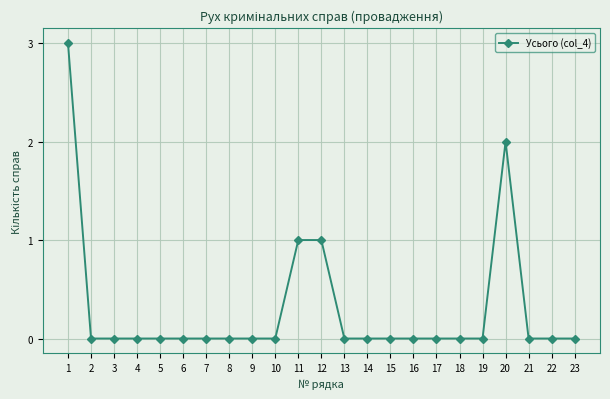

What is the maximum value shown in the chart?

3